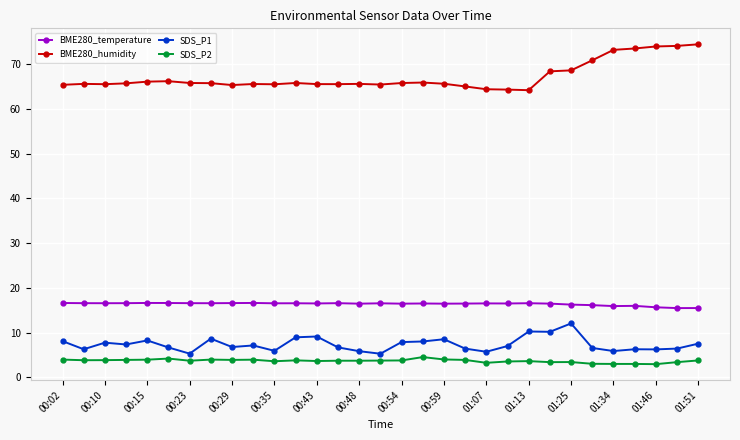

At how many categories does at least one series exceed 67?

8